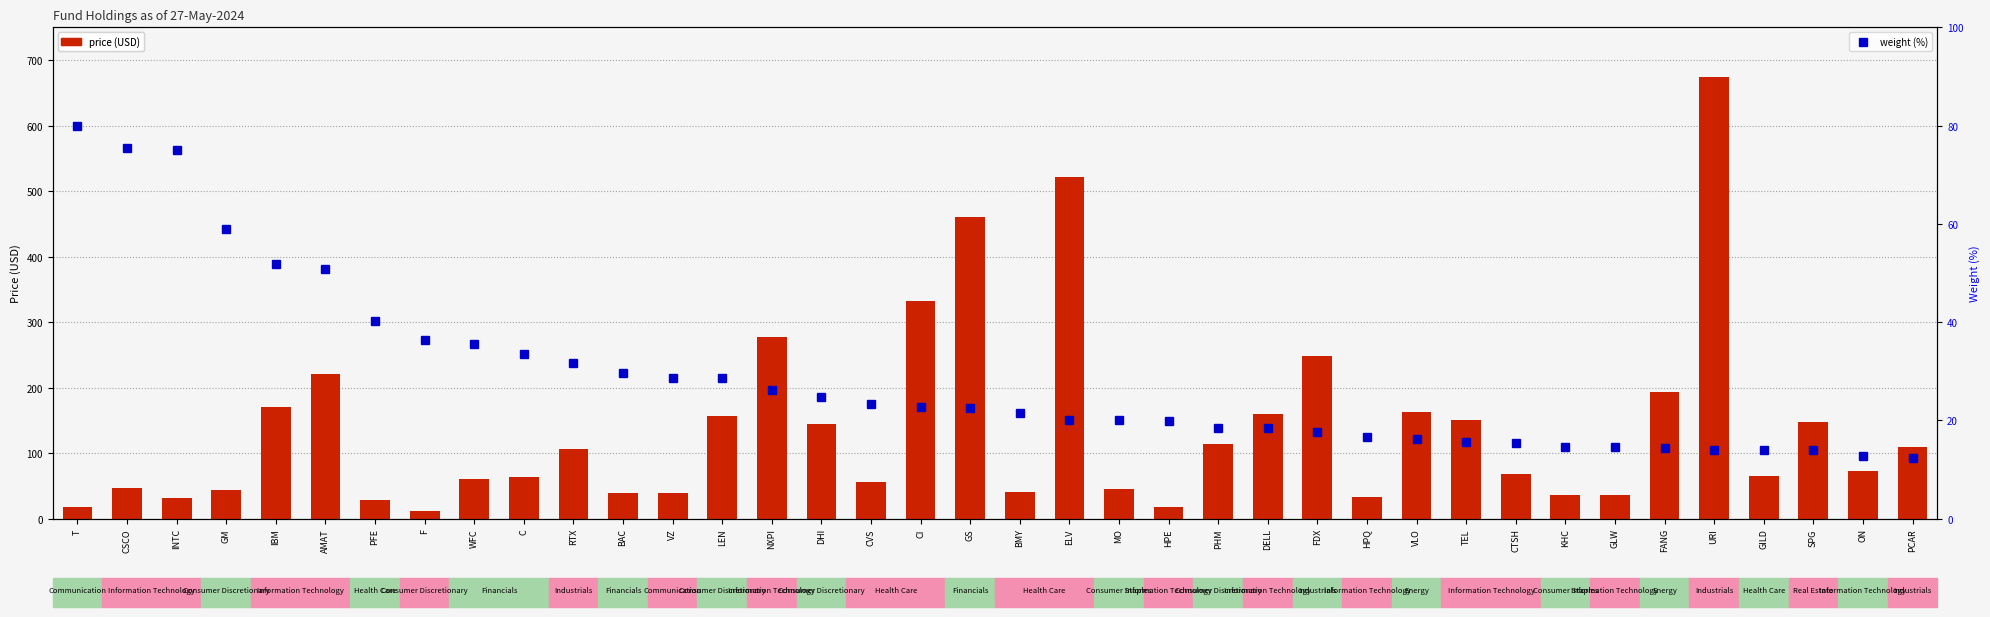

What is the lowest value of the price series?

12.2